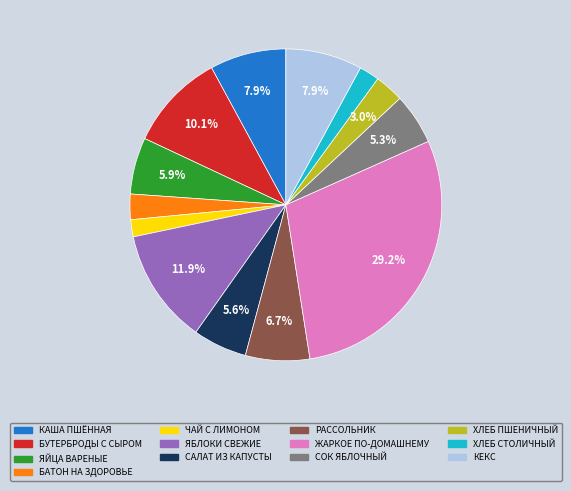

Does any single category account for the majority?

No